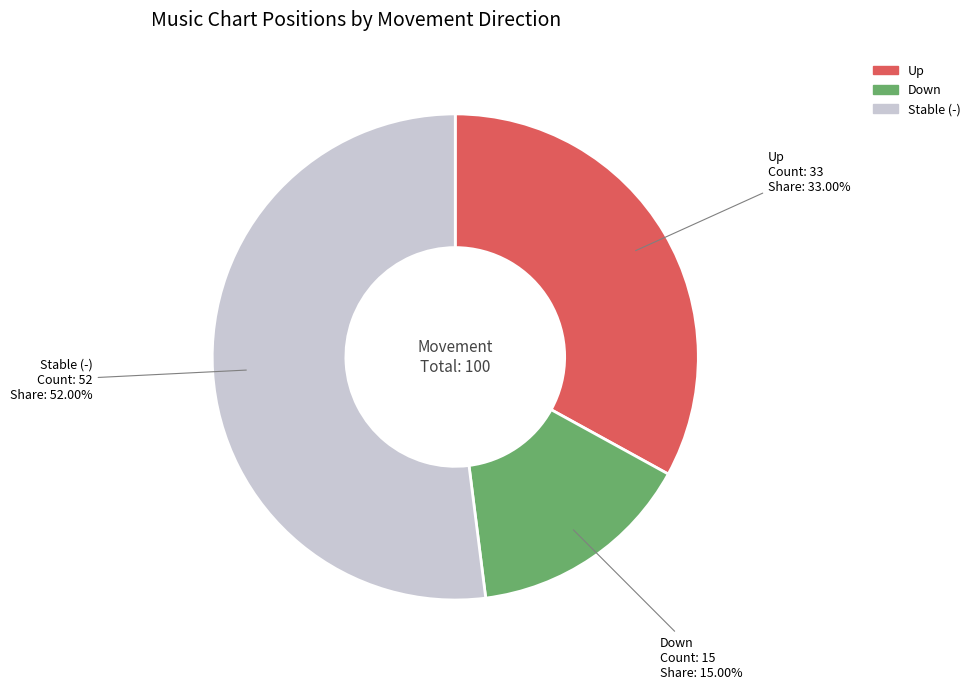

Does any single category account for the majority?

Yes